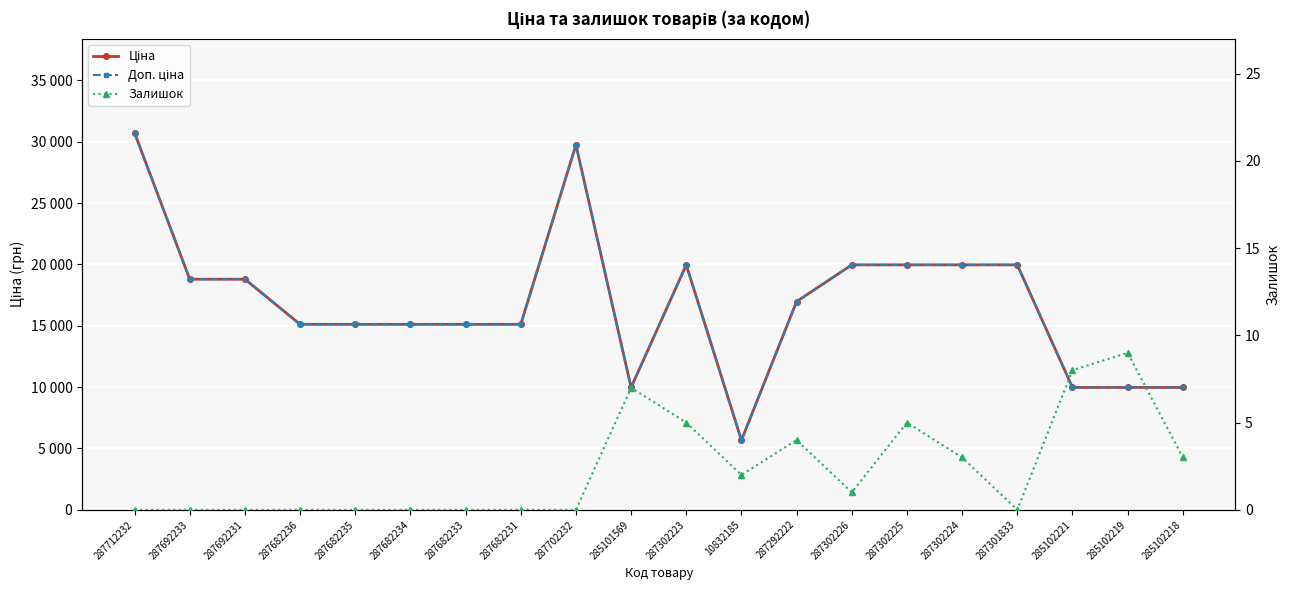

True or false: Ціна has a value of 19964.2 at 287302224.

True